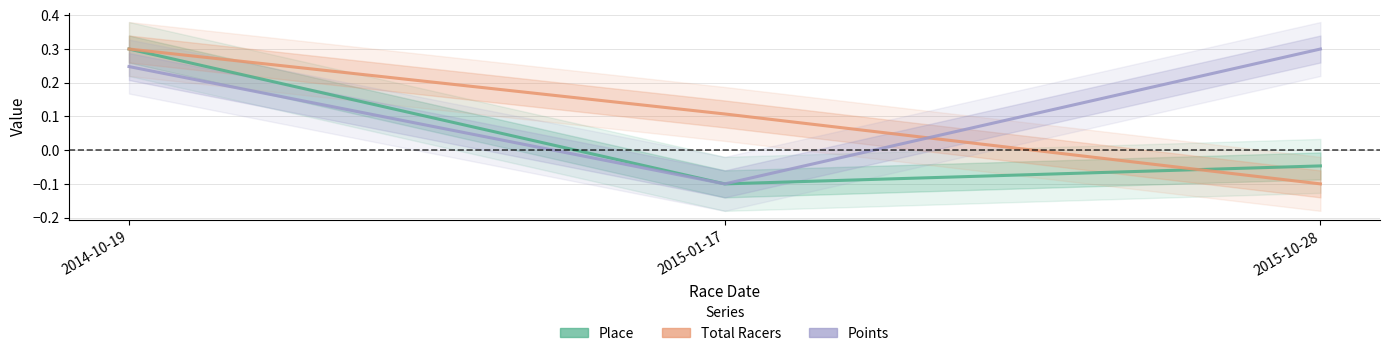

At which category is the sum across all series the highest?

2014-10-19